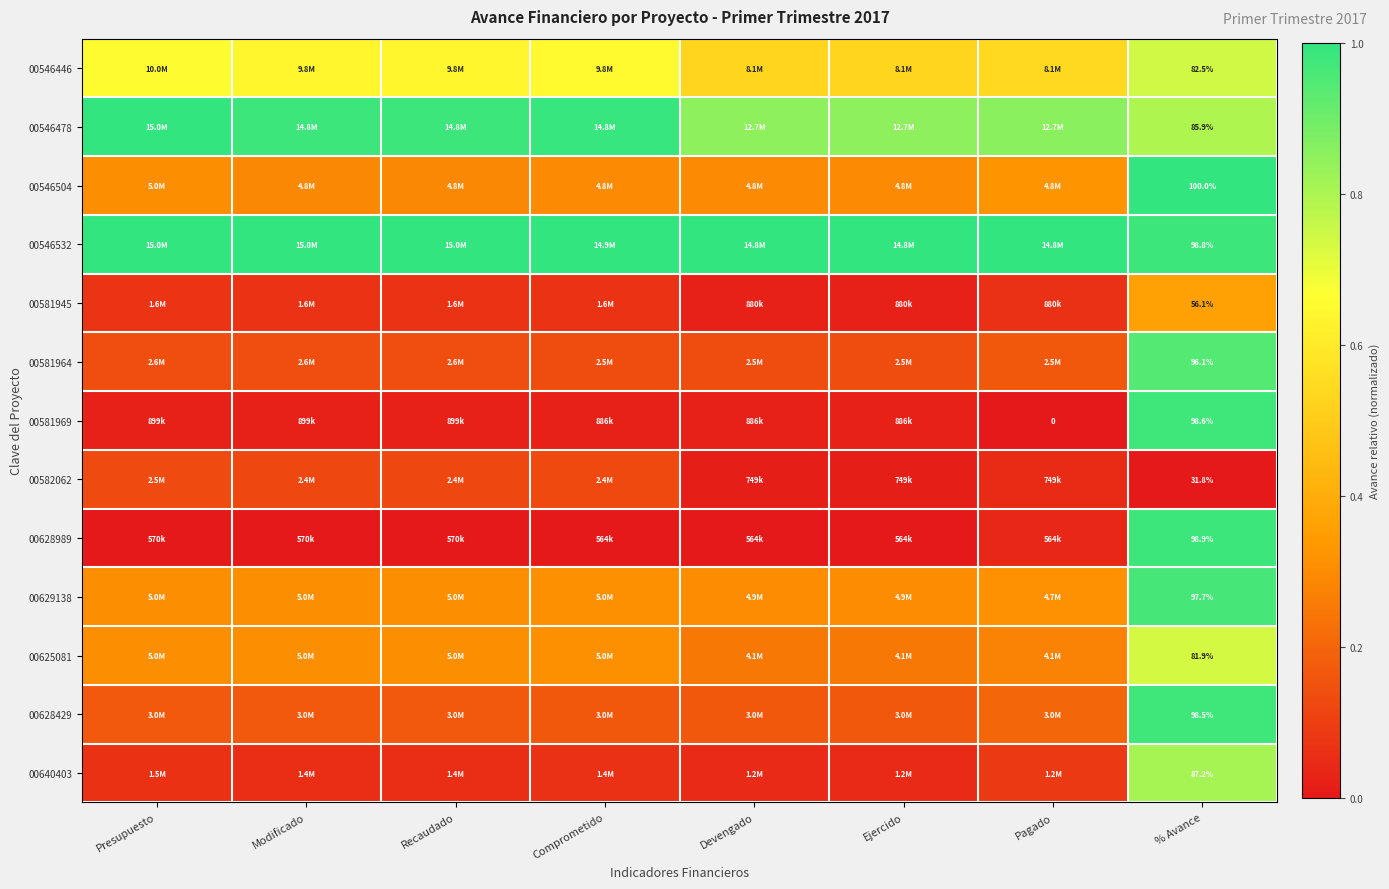

Which category has the lowest value in the 00546446 series?

Devengado